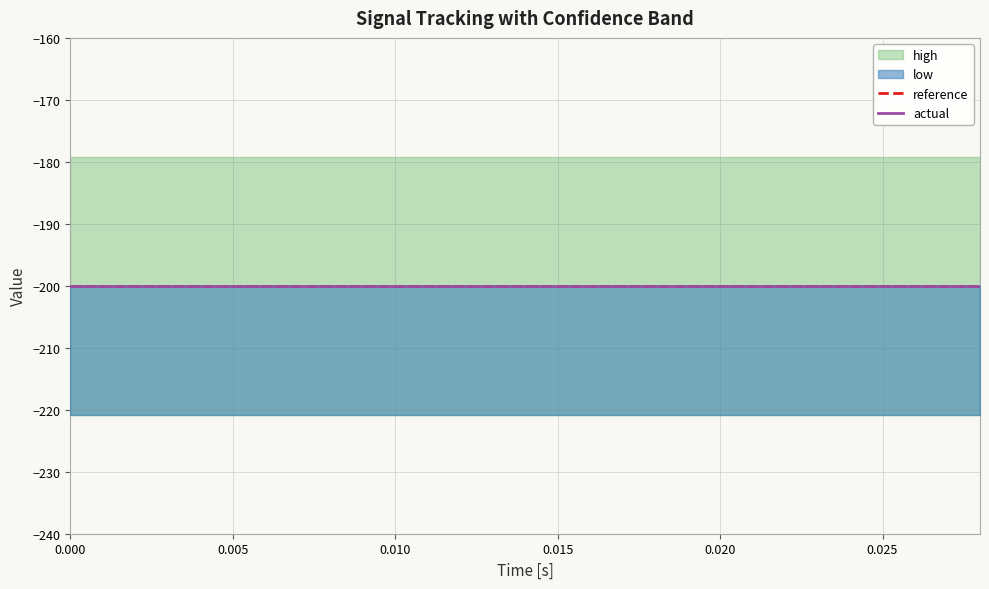

True or false: low and actual intersect in this chart.

False